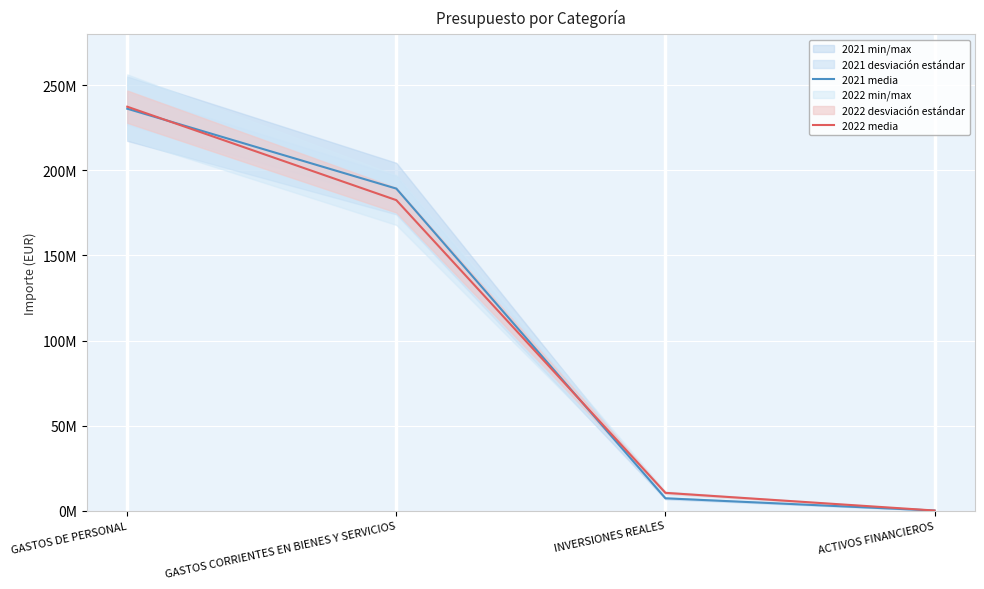

Reading left to right, list all the values displayed in this chart.

2021 media: GASTOS DE PERSONAL=236318439	GASTOS CORRIENTES EN BIENES Y SERVICIOS=189334761	INVERSIONES REALES=7226299	ACTIVOS FINANCIEROS=34767
2022 media: GASTOS DE PERSONAL=237501593	GASTOS CORRIENTES EN BIENES Y SERVICIOS=182550203	INVERSIONES REALES=10434086	ACTIVOS FINANCIEROS=40772